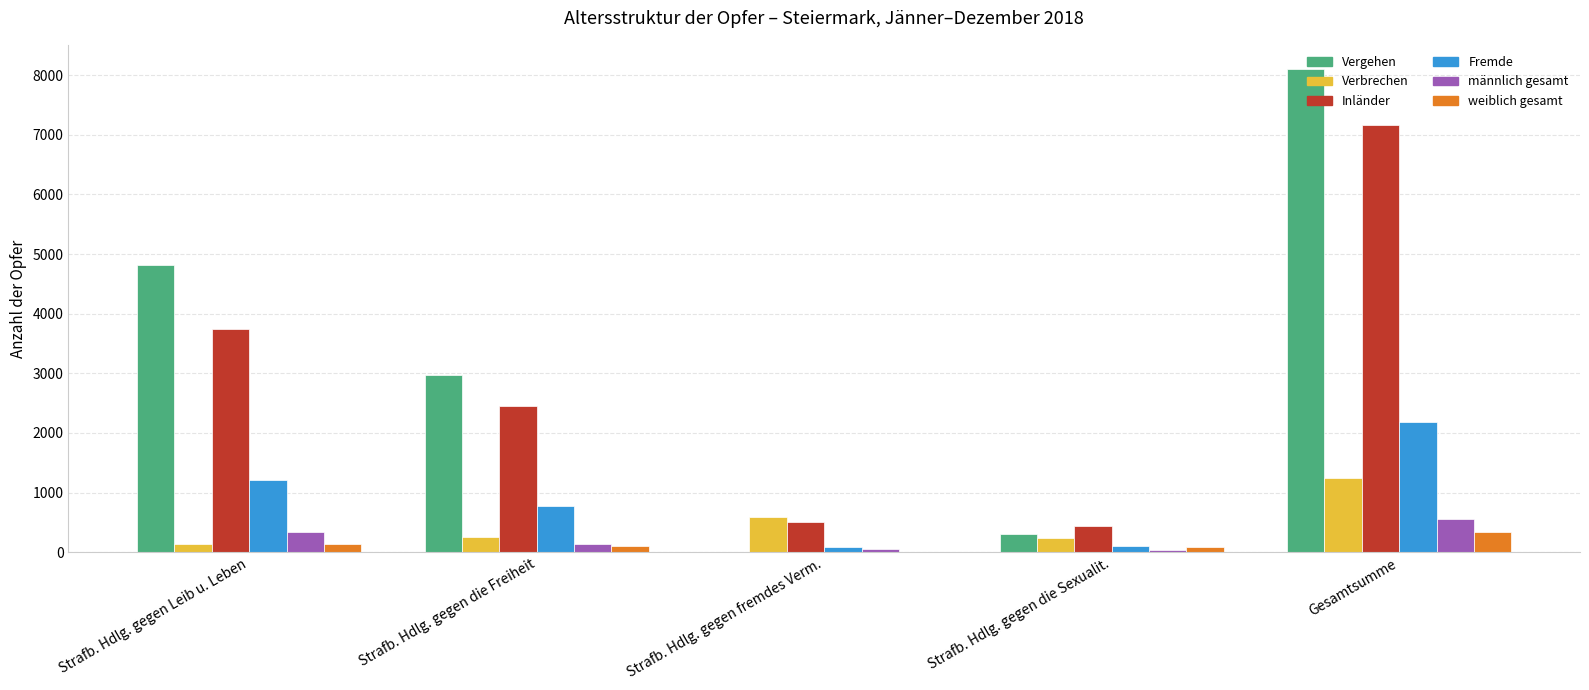

Which series changed the most between Strafb. Hdlg. gegen Leib u. Leben and Strafb. Hdlg. gegen fremdes Verm.?

Vergehen